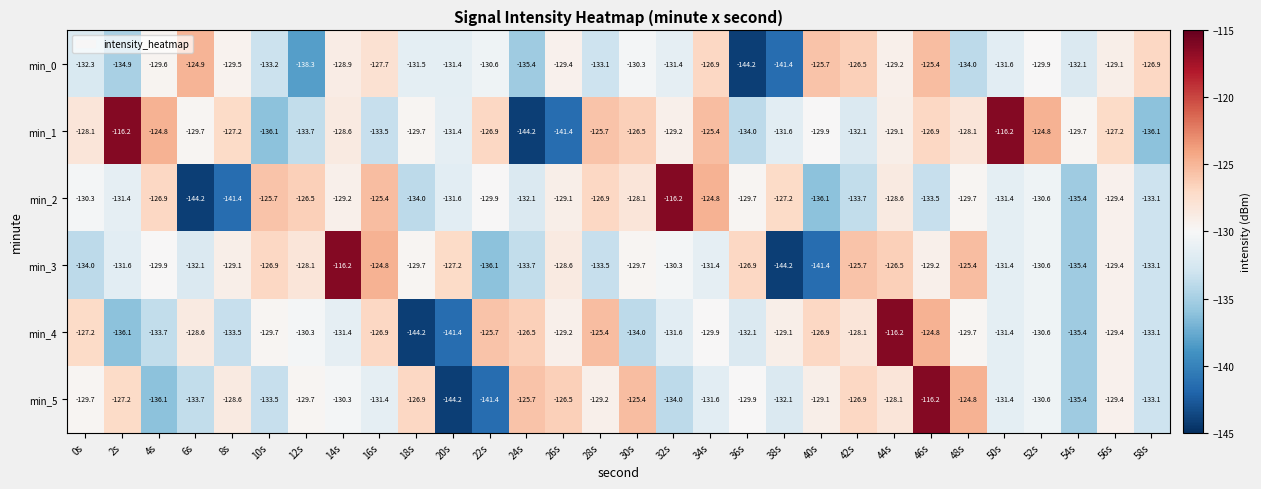

At which label does min_1 reach its minimum?

24s